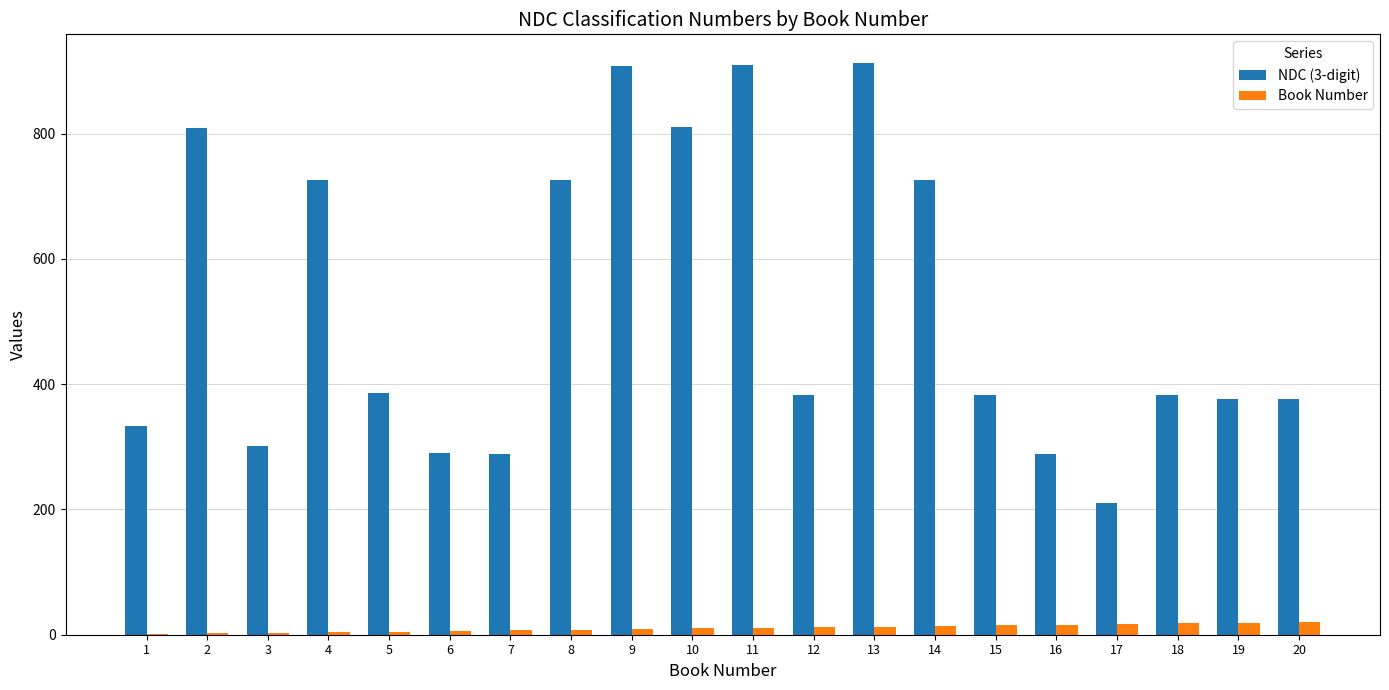

Does the chart contain stacked bars?

No